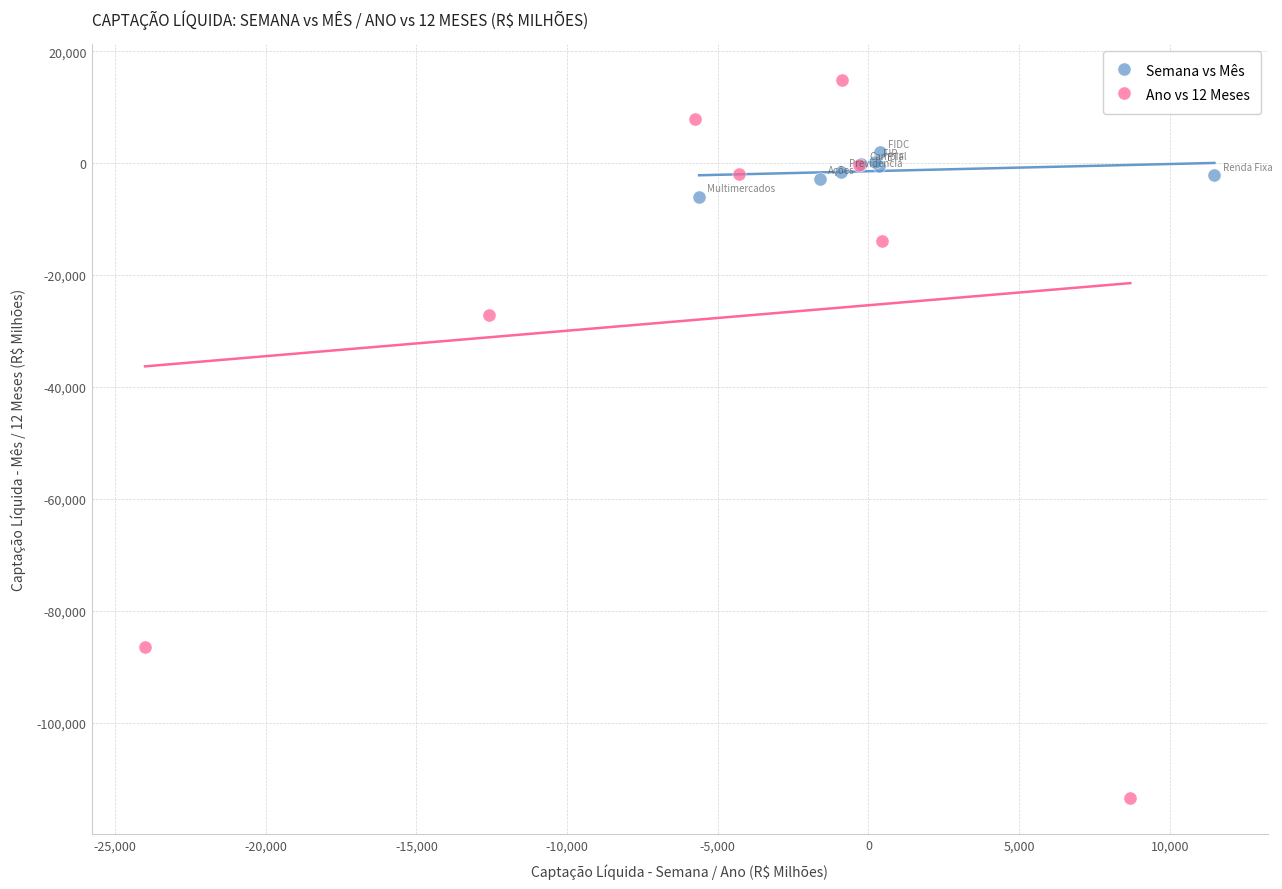

Which series contains the highest Y value?

Ano vs 12 Meses